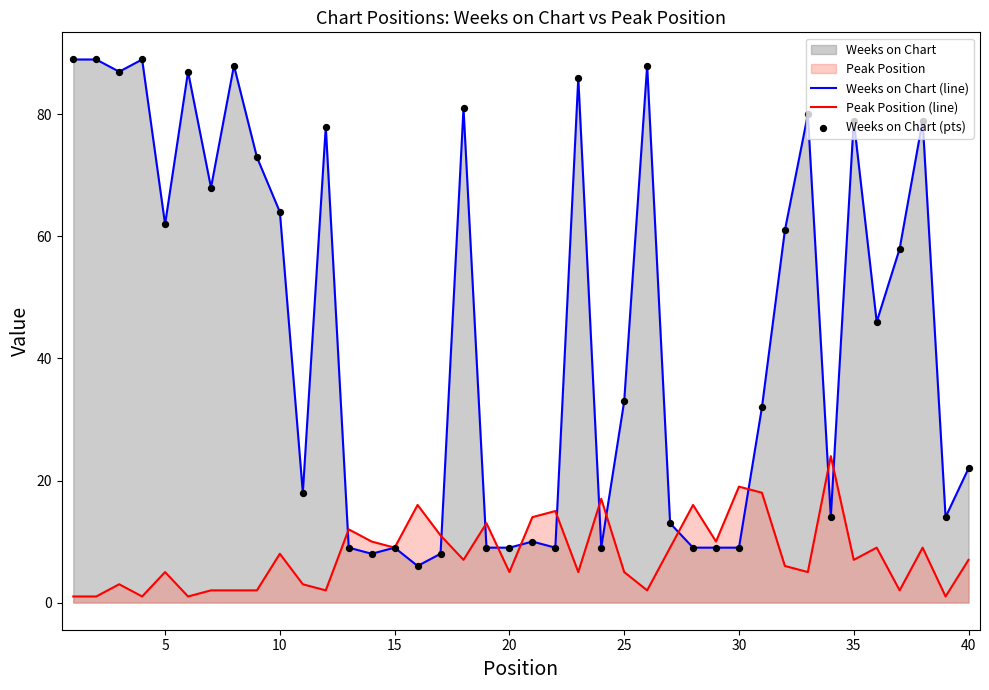

Which series has the largest total across all categories?

Weeks on Chart (line)